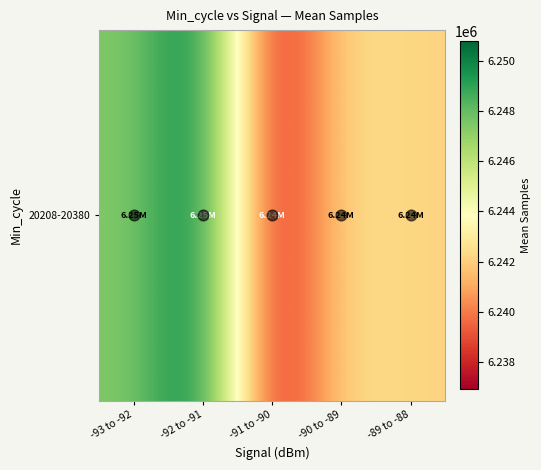

Which has a higher value, -90 to -89 or -91 to -90?

-90 to -89